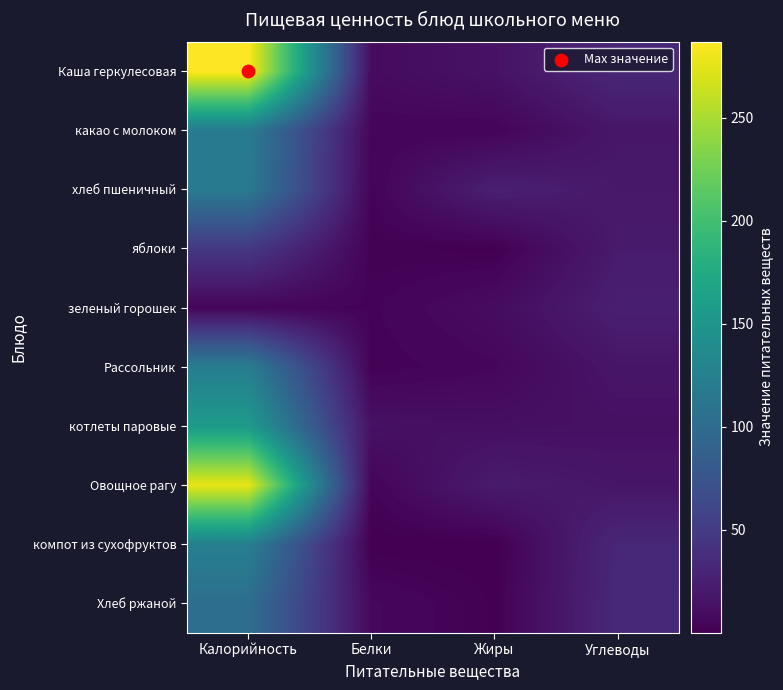

Rank the series at Калорийность from lowest to highest value.

зеленый горошек, яблоки, Хлеб ржаной, хлеб пшеничный, какао с молоком, Рассольник, компот из сухофруктов, котлеты паровые, Овощное рагу, Каша геркулесовая